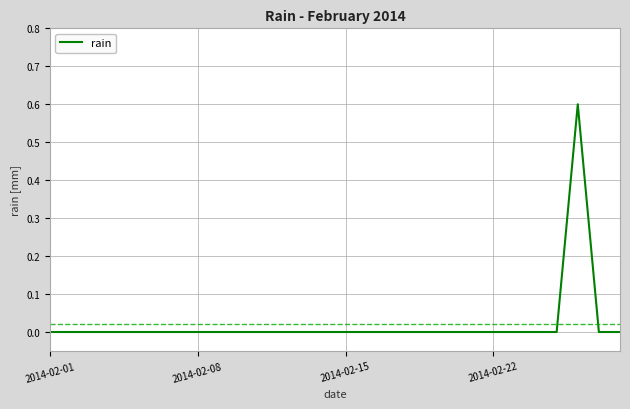

What is the difference between the maximum and minimum values?

0.6